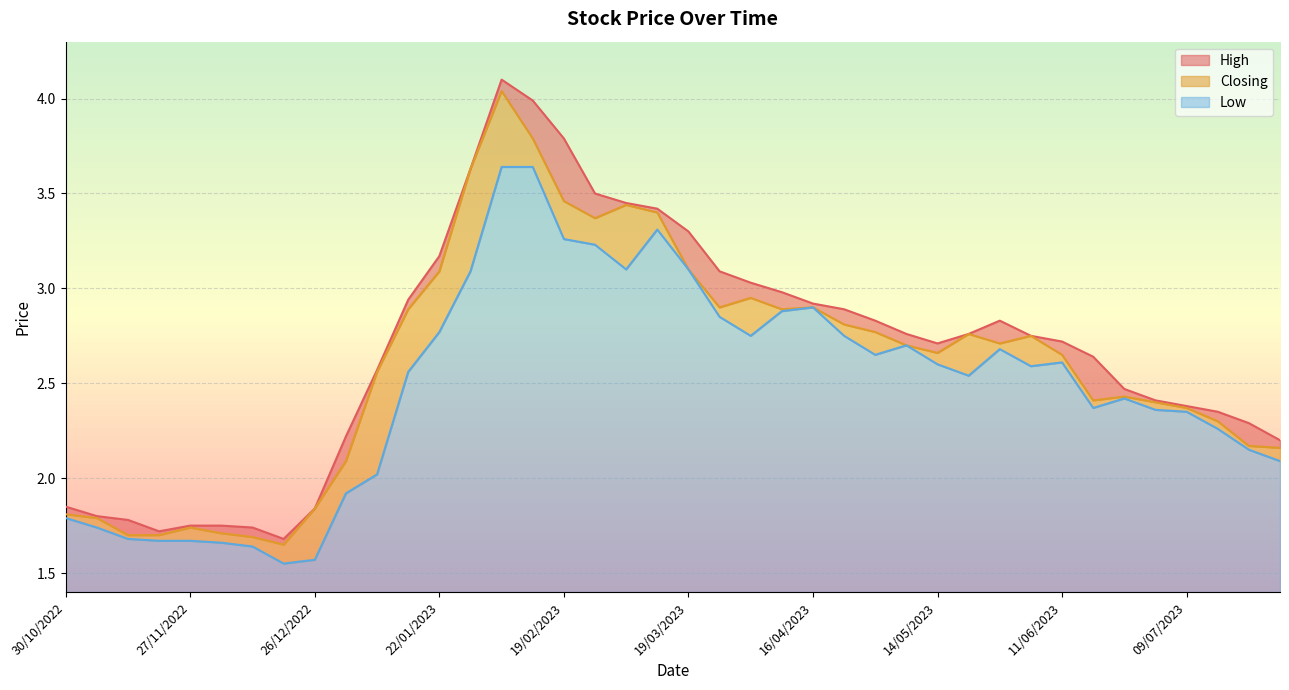

The value of Low at 14/05/2023 is 0.7. True or false?

False